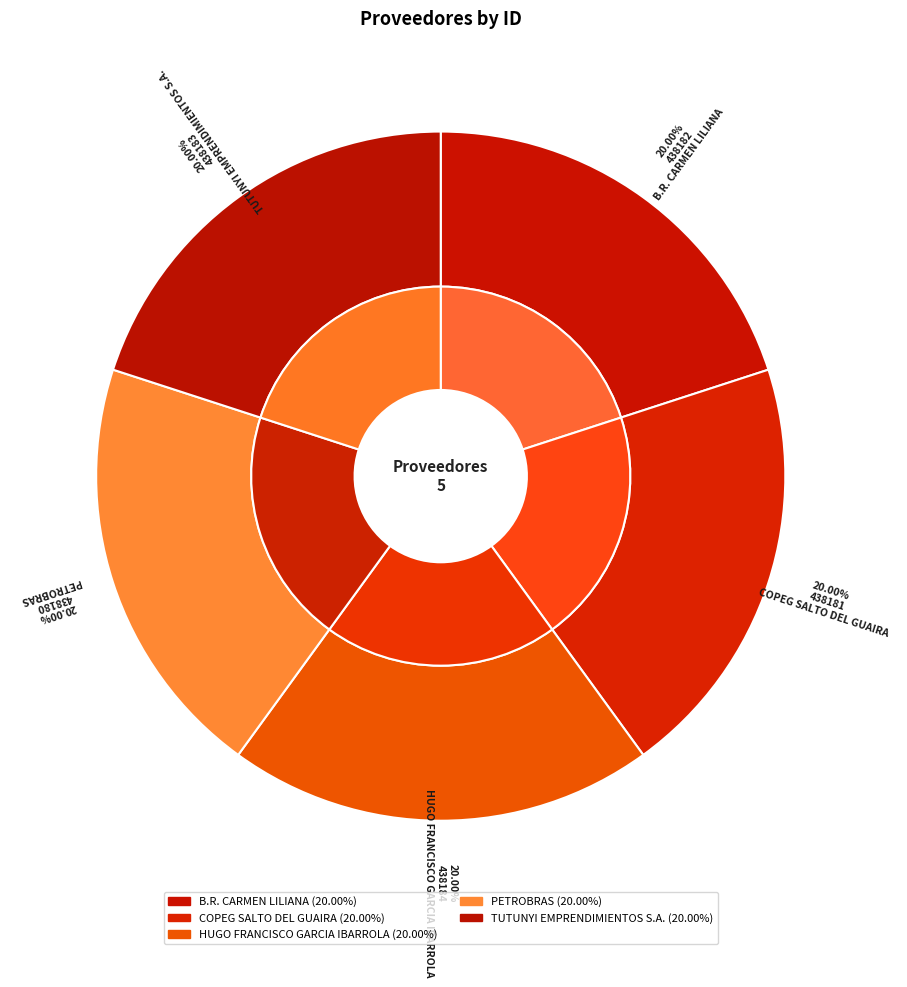

Is there any slice that represents more than half of the pie?

No